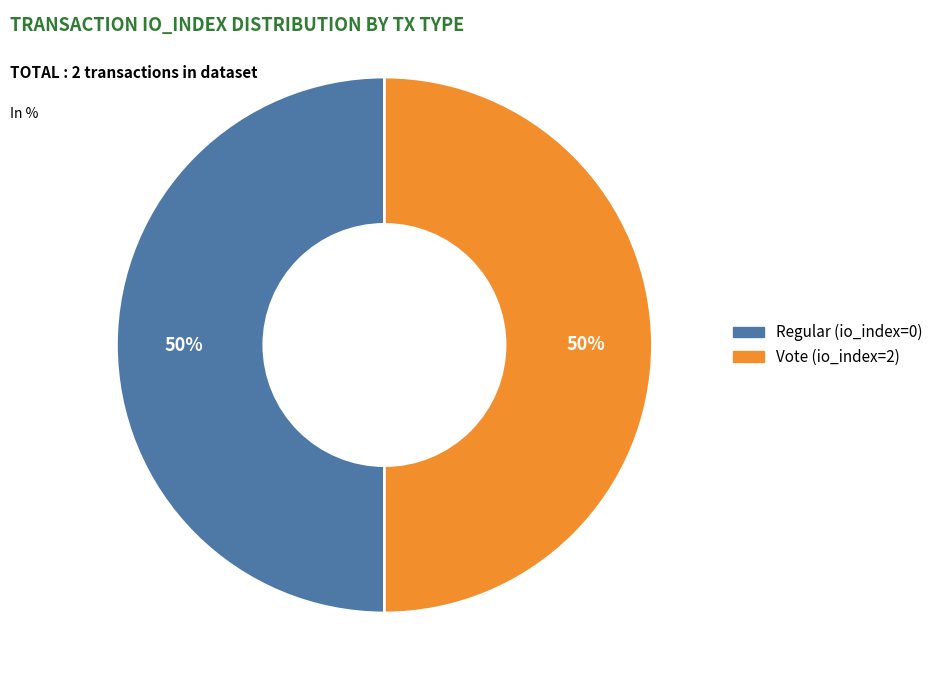

True or false: Regular (io_index=0) accounts for 45% of the total.

False